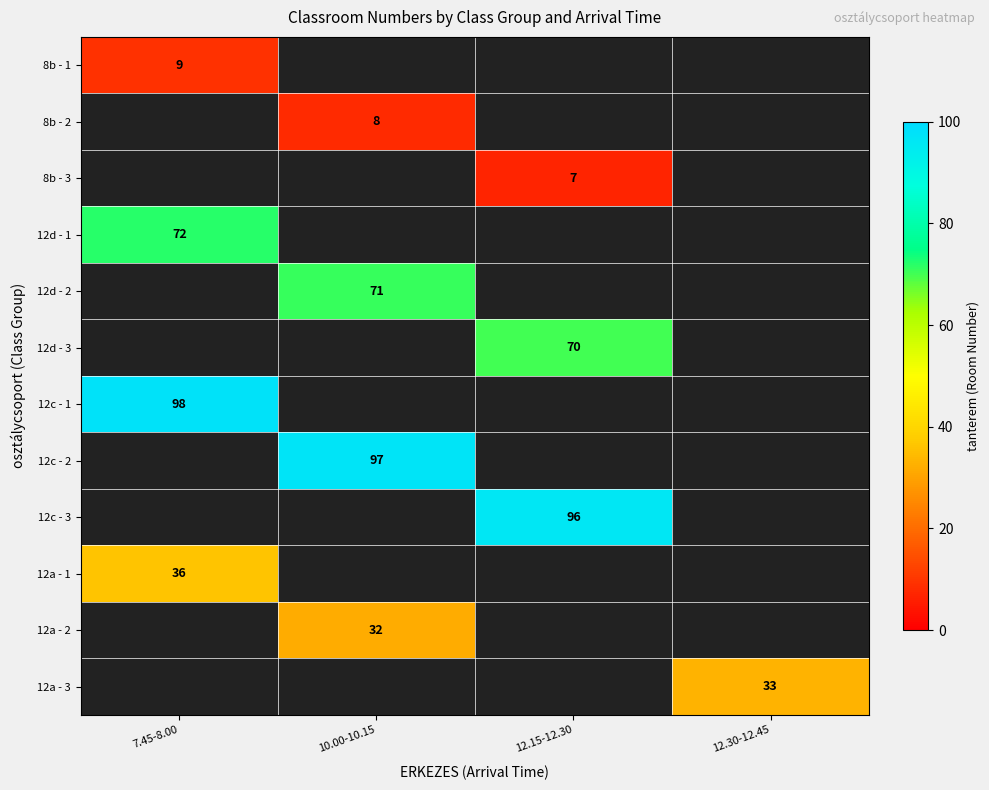

What is the smallest value displayed?

7.0